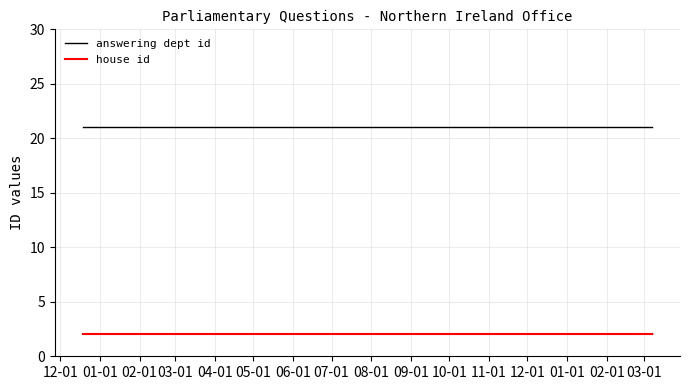

What is the sum of the answering dept id values at 08-01 and 01-01?

42